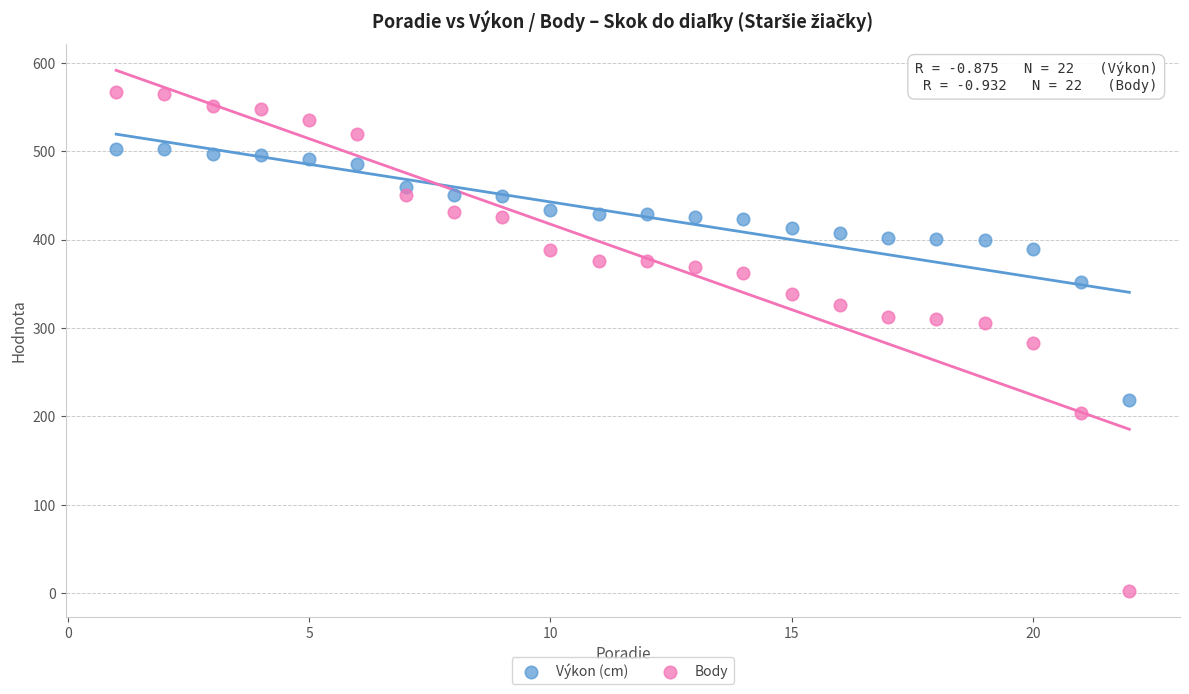

Across all data points, what is the range of Y values (max minus min)?

564